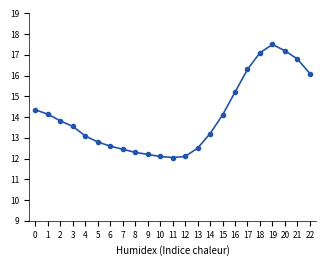

Does the chart have visible grid lines?

No